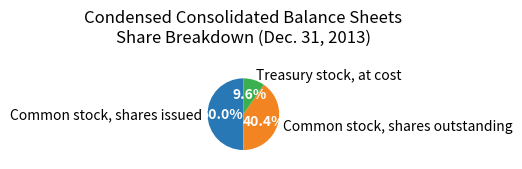

Does Treasury stock, at cost represent more than half of the total?

No